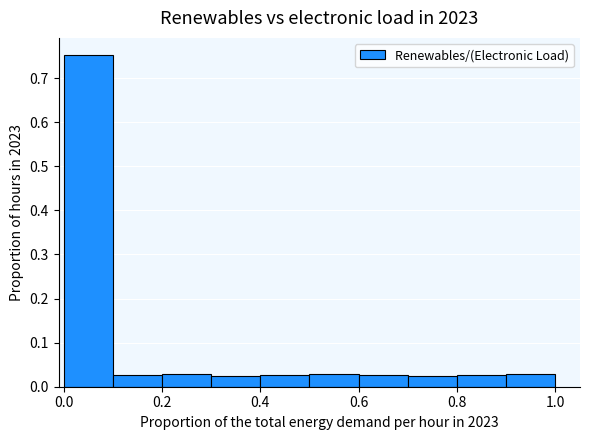

Which range on the x-axis has the tallest bar?

0.0 to 0.1